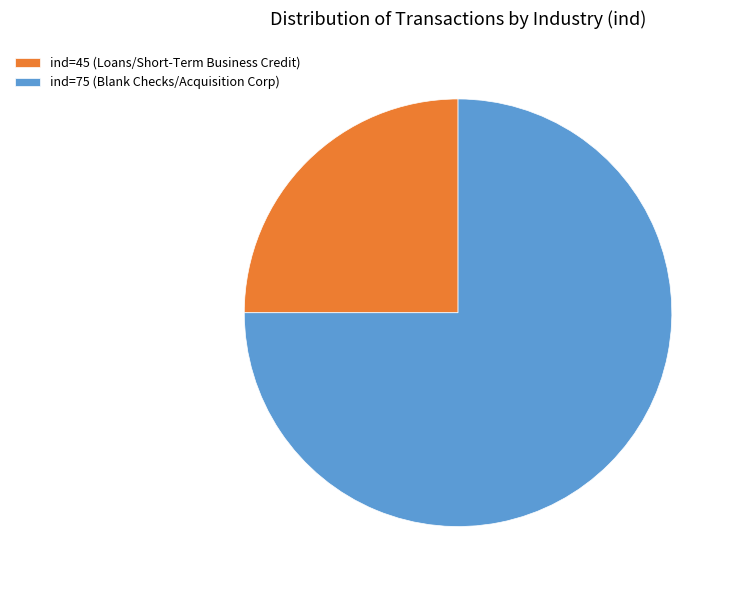

What is the smallest slice in the pie chart?

ind=45 (Loans/Short-Term Business Credit)